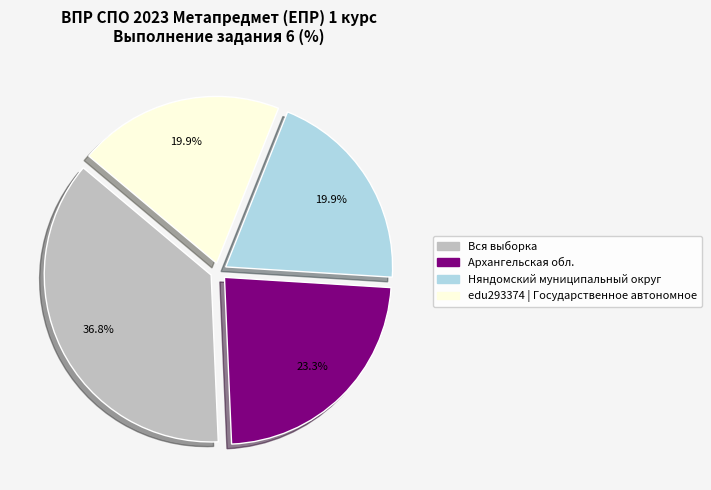

True or false: Архангельская обл. accounts for 29% of the total.

False